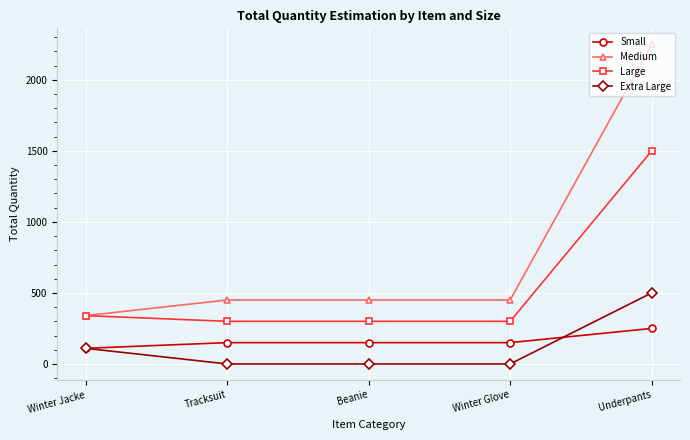

What value does the Medium series have at Beanie?

450